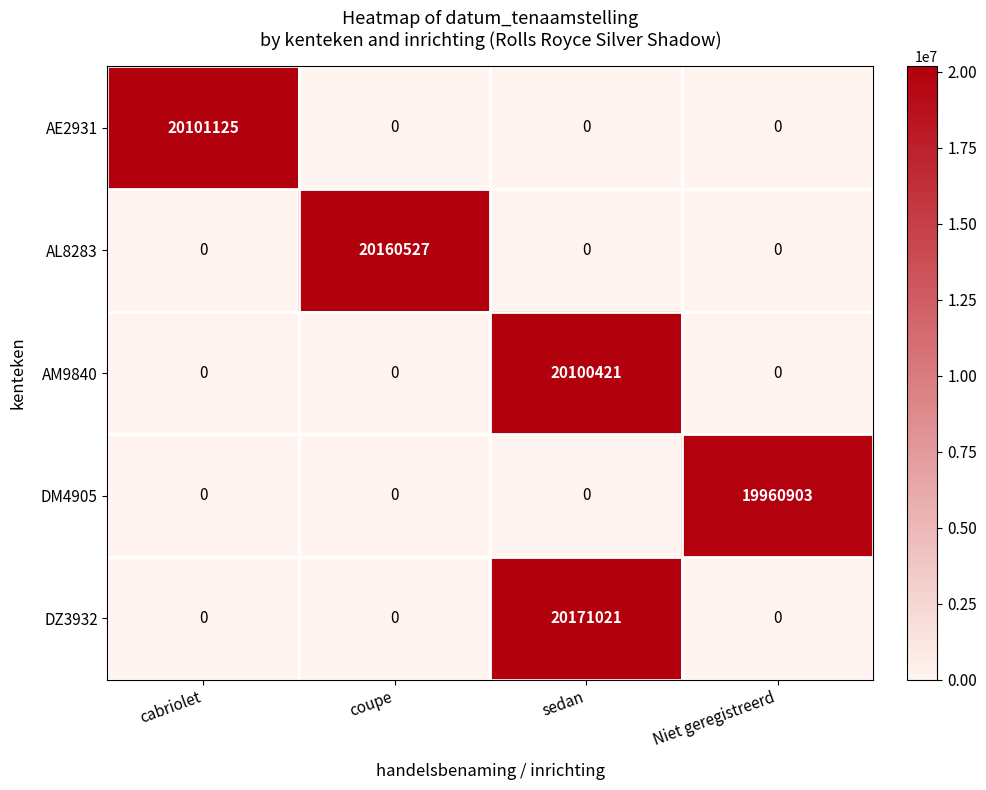

What is the total value across all series at cabriolet?

20101125